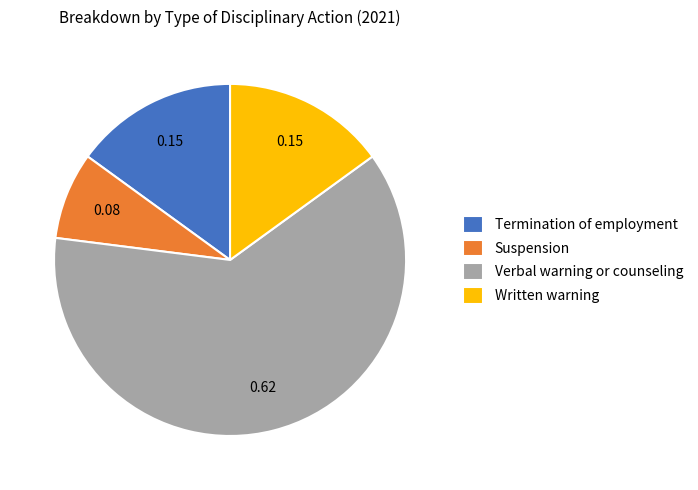

Between Suspension and Written warning, which is larger?

Written warning